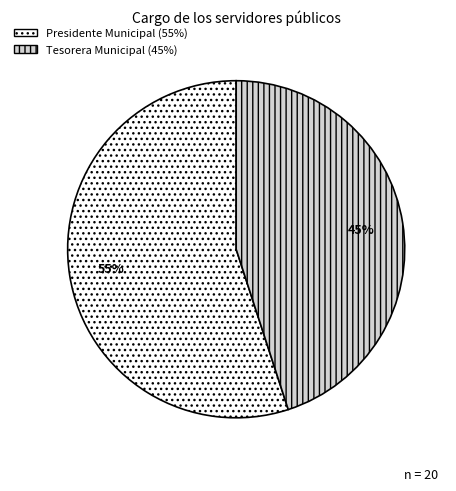

Rank the categories by value from highest to lowest.

Presidente Municipal, Tesorera Municipal